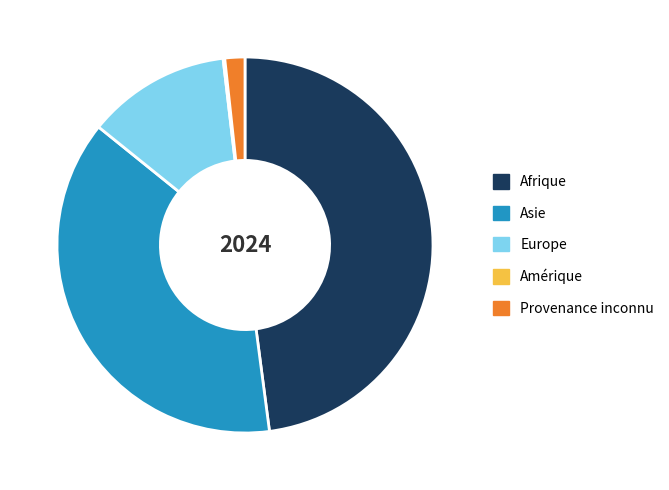

Is it true that Afrique is 54% of the pie?

False